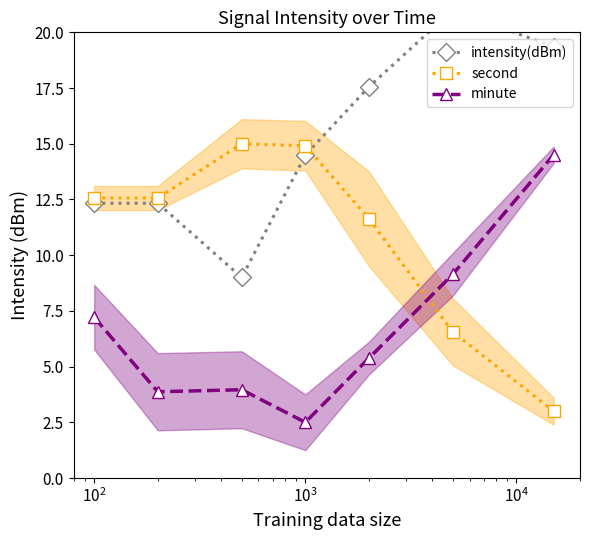

Which series ends up on top after the final intersection of minute and second?

minute